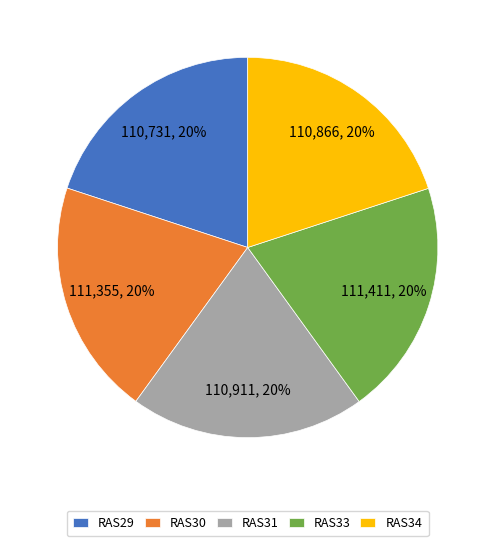

Approximately how many times larger is the value at RAS33 compared to RAS29?

1.0